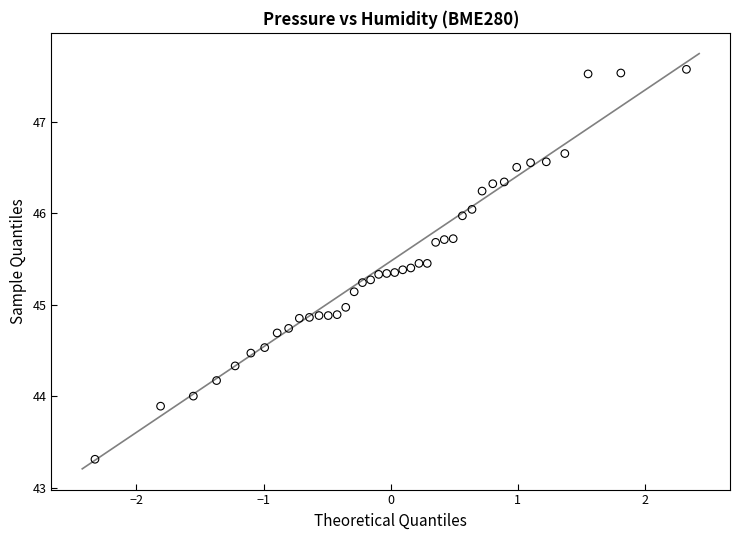

What is the range of X values (max minus min)?

4.7